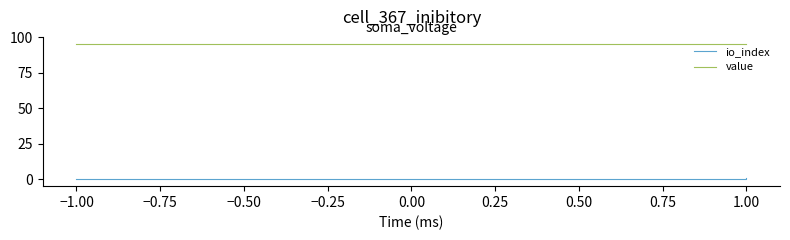

Does the chart display data point markers on the line(s)?

No